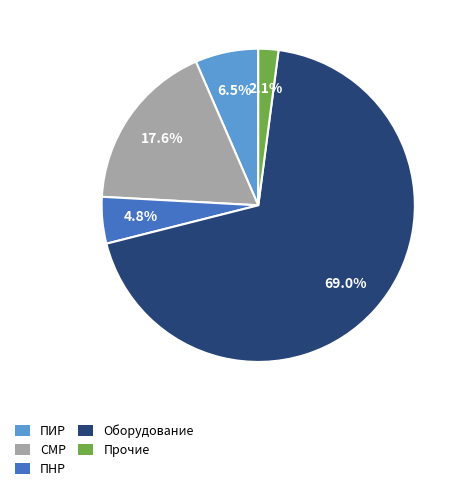

How many slices are in this pie chart?

5